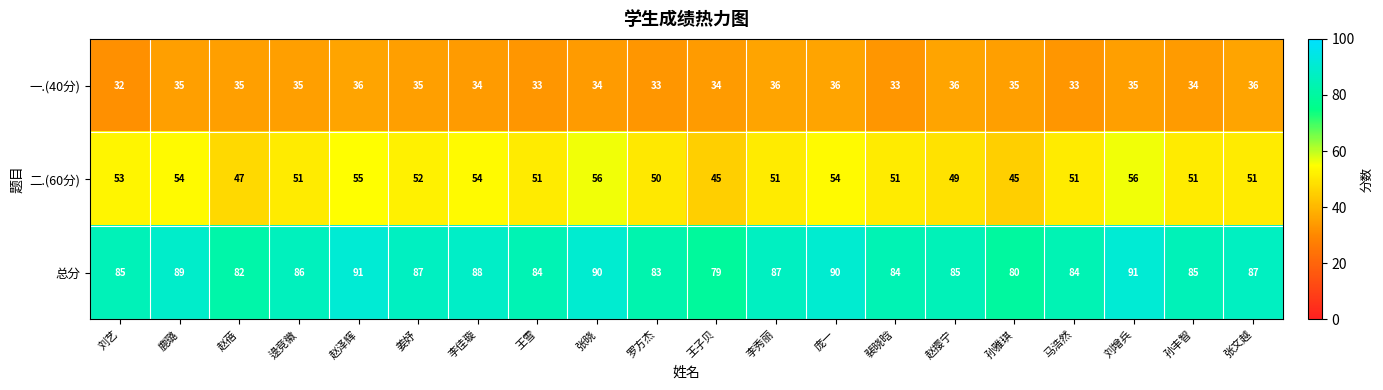

How many values in the 一.(40分) series are below 35?

9